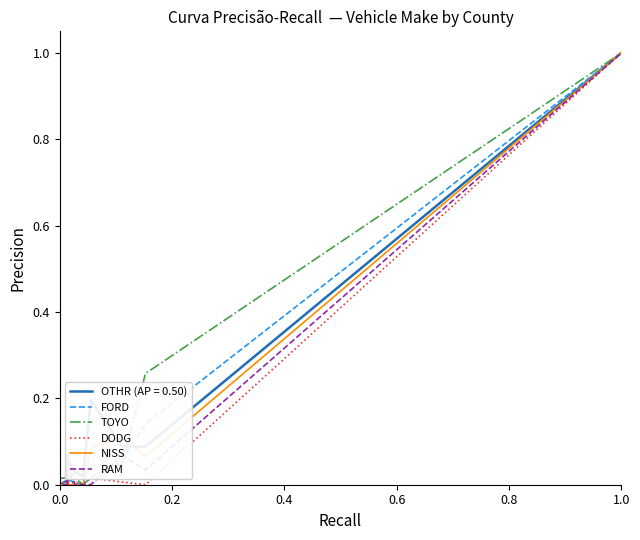

True or false: NISS has more than 1 interior local peaks.

True